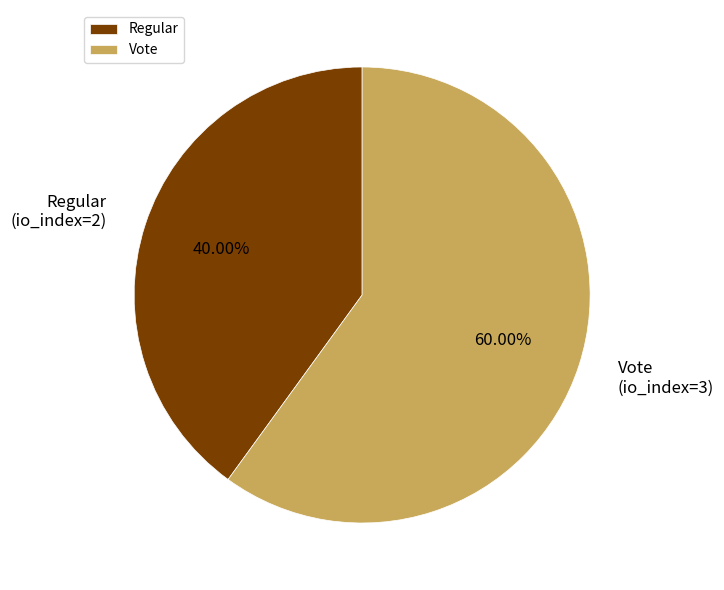

What is the ratio of the value at Vote to the value at Regular?

1.5